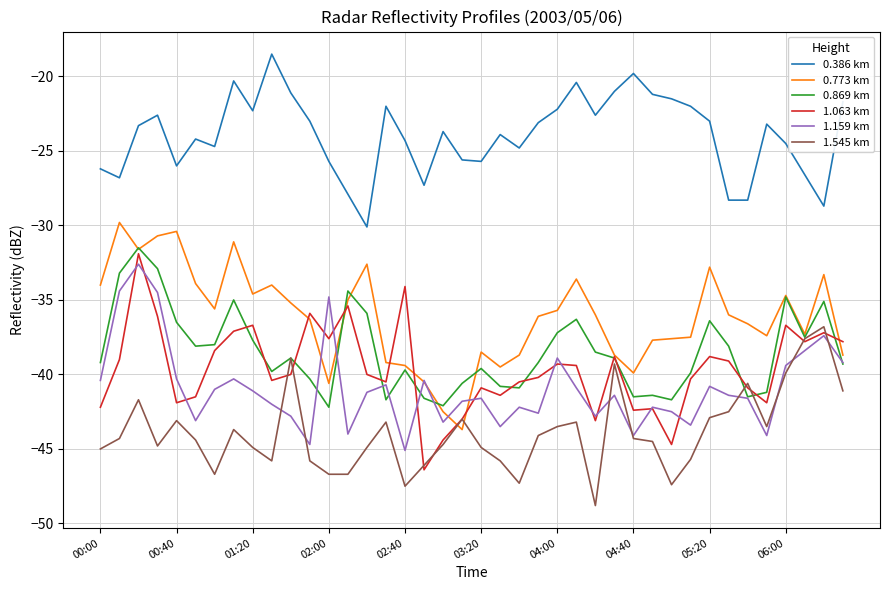

What is the maximum value shown in the chart?

-18.5